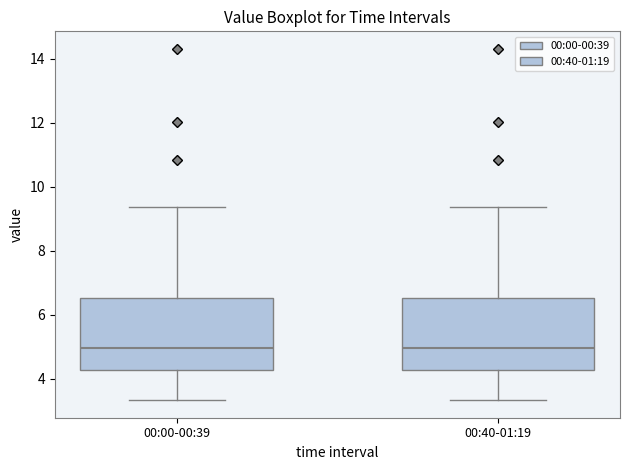

Where does the median line of the box for 00:00-00:39 sit on the y-axis? The values are not printed on the chart, so give them approximately, as read against the axis.

5.0